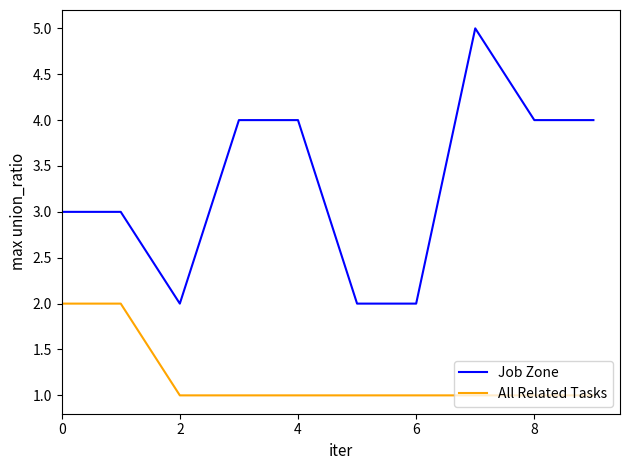

Count the Job Zone values in the range 2 to 4.

9